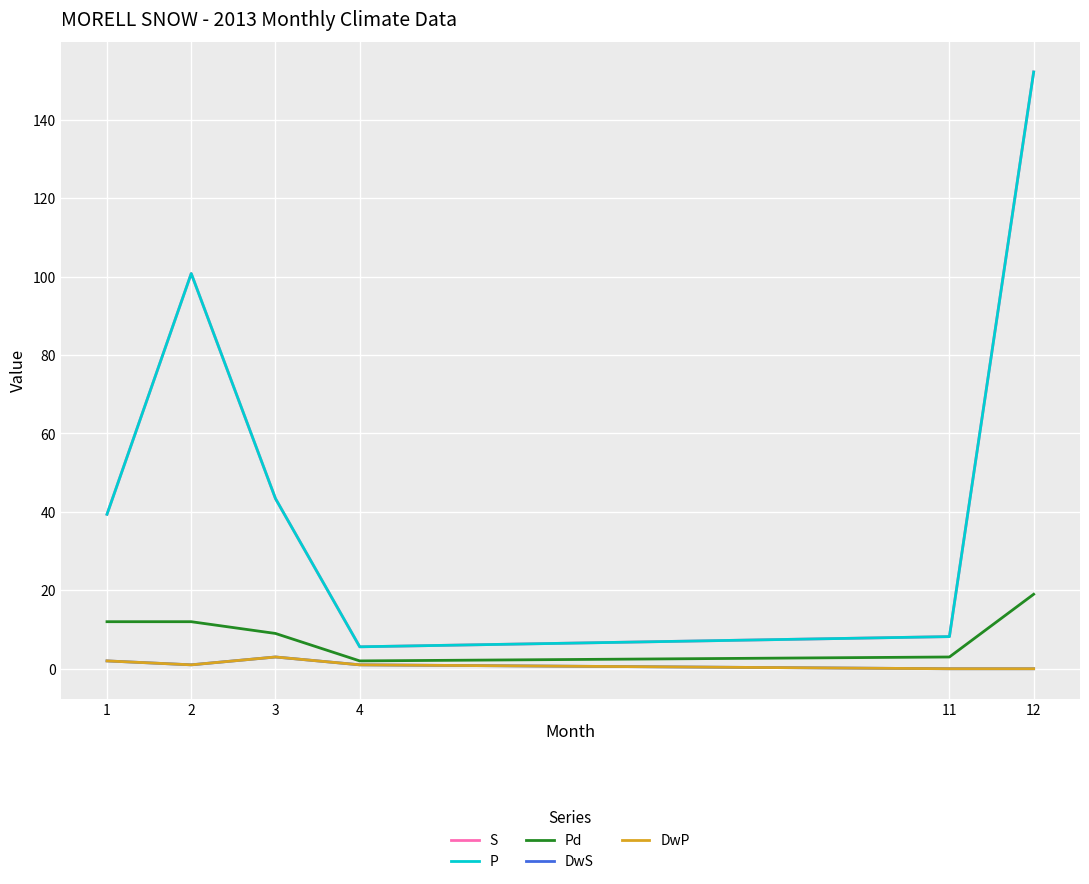

Where is DwS nearest to the value 1?

2